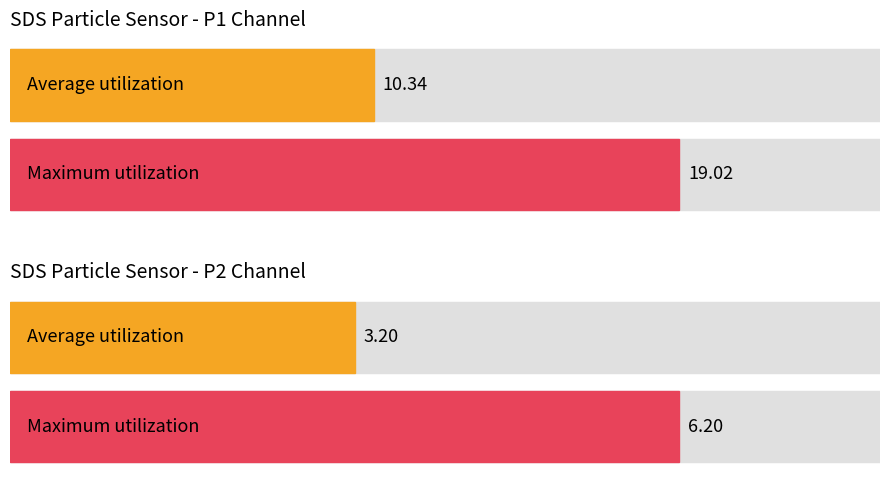

List the series in order of their overall mean, lowest first.

SDS_P2, SDS_P1